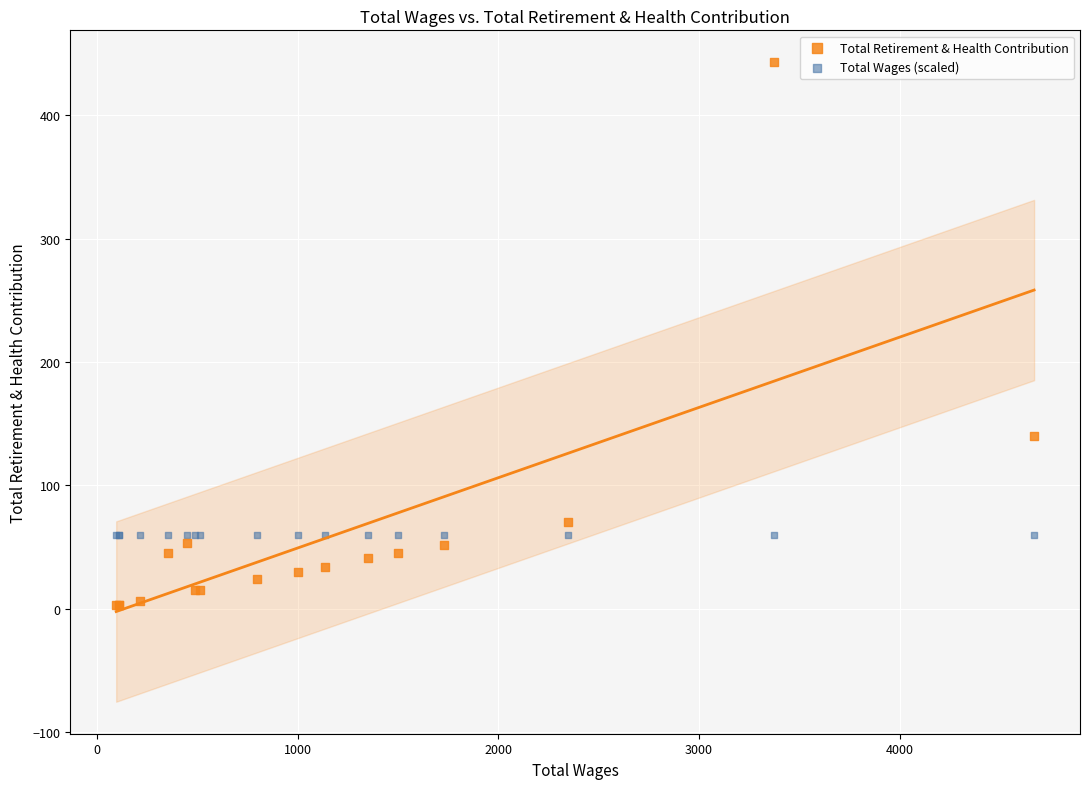

Which series reaches the maximum Y coordinate?

Total Retirement & Health Contribution